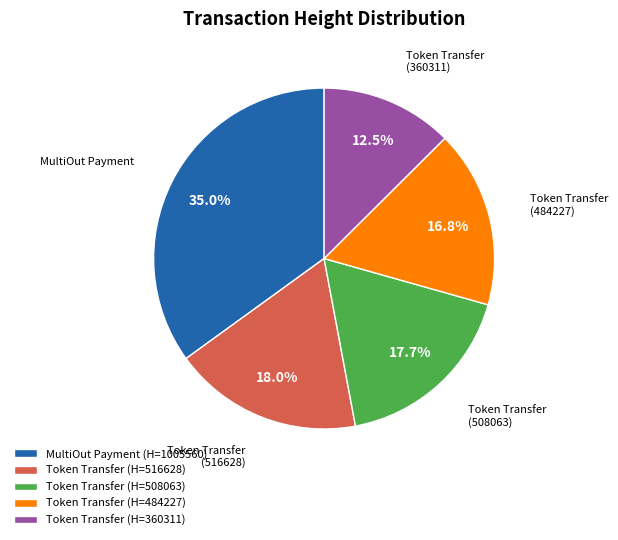

Is there any slice that represents more than half of the pie?

No